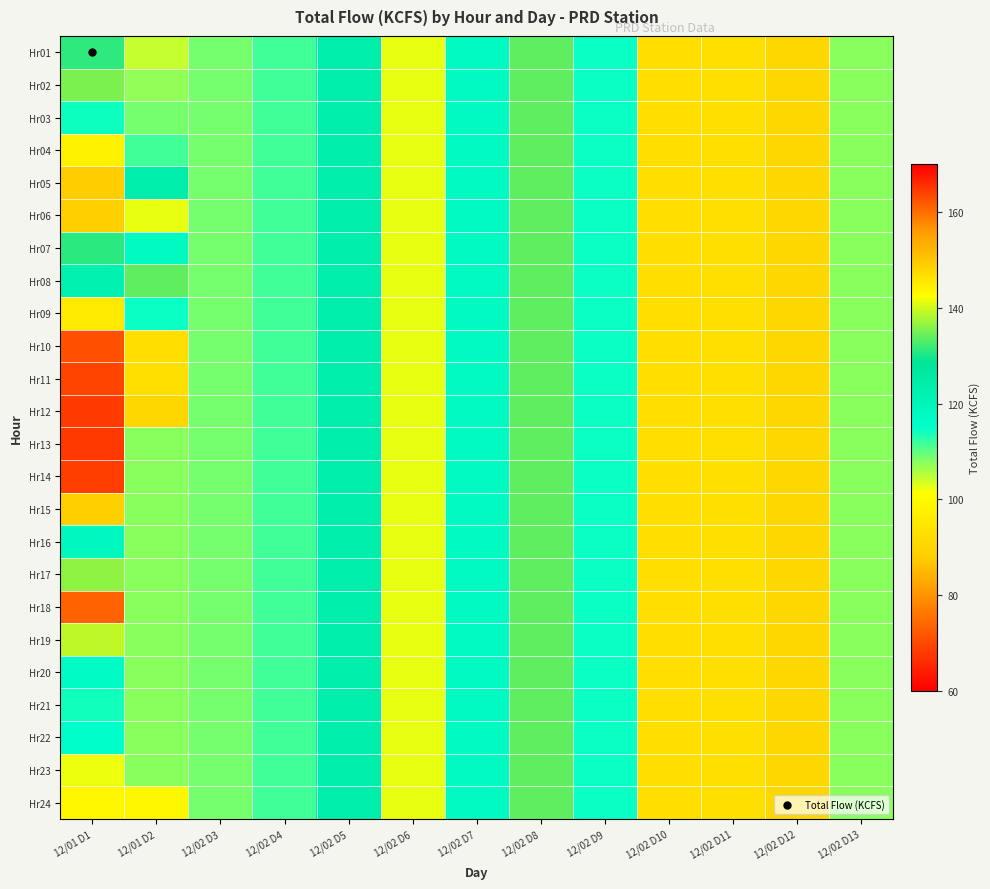

Reading right to left, transcribe all the data shown in this chart.

Hr01: 12/02 D13=107.6	12/02 D12=90.6	12/02 D11=92.7	12/02 D10=92.6	12/02 D9=114.5	12/02 D8=133.9	12/02 D7=117.5	12/02 D6=102.4	12/02 D5=123.6	12/02 D4=111.4	12/02 D3=108.6	12/01 D2=104.4	12/01 D1=131.3
Hr02: 12/02 D13=107.6	12/02 D12=90.6	12/02 D11=92.7	12/02 D10=92.6	12/02 D9=114.5	12/02 D8=133.9	12/02 D7=117.5	12/02 D6=102.4	12/02 D5=123.6	12/02 D4=111.4	12/02 D3=108.6	12/01 D2=107.1	12/01 D1=135.3
Hr03: 12/02 D13=107.6	12/02 D12=90.6	12/02 D11=92.7	12/02 D10=92.6	12/02 D9=114.5	12/02 D8=133.9	12/02 D7=117.5	12/02 D6=102.4	12/02 D5=123.6	12/02 D4=111.4	12/02 D3=108.6	12/01 D2=108.6	12/01 D1=114.3
Hr04: 12/02 D13=107.6	12/02 D12=90.6	12/02 D11=92.7	12/02 D10=92.6	12/02 D9=114.5	12/02 D8=133.9	12/02 D7=117.5	12/02 D6=102.4	12/02 D5=123.6	12/02 D4=111.4	12/02 D3=108.6	12/01 D2=111.4	12/01 D1=97.9
Hr05: 12/02 D13=107.6	12/02 D12=90.6	12/02 D11=92.7	12/02 D10=92.6	12/02 D9=114.5	12/02 D8=133.9	12/02 D7=117.5	12/02 D6=102.4	12/02 D5=123.6	12/02 D4=111.4	12/02 D3=108.6	12/01 D2=123.6	12/01 D1=88.0
Hr06: 12/02 D13=107.6	12/02 D12=90.6	12/02 D11=92.7	12/02 D10=92.6	12/02 D9=114.5	12/02 D8=133.9	12/02 D7=117.5	12/02 D6=102.4	12/02 D5=123.6	12/02 D4=111.4	12/02 D3=108.6	12/01 D2=102.4	12/01 D1=88.7
Hr07: 12/02 D13=107.6	12/02 D12=90.6	12/02 D11=92.7	12/02 D10=92.6	12/02 D9=114.5	12/02 D8=133.9	12/02 D7=117.5	12/02 D6=102.4	12/02 D5=123.6	12/02 D4=111.4	12/02 D3=108.6	12/01 D2=117.5	12/01 D1=130.9
Hr08: 12/02 D13=107.6	12/02 D12=90.6	12/02 D11=92.7	12/02 D10=92.6	12/02 D9=114.5	12/02 D8=133.9	12/02 D7=117.5	12/02 D6=102.4	12/02 D5=123.6	12/02 D4=111.4	12/02 D3=108.6	12/01 D2=133.9	12/01 D1=122.4
Hr09: 12/02 D13=107.6	12/02 D12=90.6	12/02 D11=92.7	12/02 D10=92.6	12/02 D9=114.5	12/02 D8=133.9	12/02 D7=117.5	12/02 D6=102.4	12/02 D5=123.6	12/02 D4=111.4	12/02 D3=108.6	12/01 D2=114.5	12/01 D1=95.5
Hr10: 12/02 D13=107.6	12/02 D12=90.6	12/02 D11=92.7	12/02 D10=92.6	12/02 D9=114.5	12/02 D8=133.9	12/02 D7=117.5	12/02 D6=102.4	12/02 D5=123.6	12/02 D4=111.4	12/02 D3=108.6	12/01 D2=92.6	12/01 D1=71.1
Hr11: 12/02 D13=107.6	12/02 D12=90.6	12/02 D11=92.7	12/02 D10=92.6	12/02 D9=114.5	12/02 D8=133.9	12/02 D7=117.5	12/02 D6=102.4	12/02 D5=123.6	12/02 D4=111.4	12/02 D3=108.6	12/01 D2=92.7	12/01 D1=69.3
Hr12: 12/02 D13=107.6	12/02 D12=90.6	12/02 D11=92.7	12/02 D10=92.6	12/02 D9=114.5	12/02 D8=133.9	12/02 D7=117.5	12/02 D6=102.4	12/02 D5=123.6	12/02 D4=111.4	12/02 D3=108.6	12/01 D2=90.6	12/01 D1=68.1
Hr13: 12/02 D13=107.6	12/02 D12=90.6	12/02 D11=92.7	12/02 D10=92.6	12/02 D9=114.5	12/02 D8=133.9	12/02 D7=117.5	12/02 D6=102.4	12/02 D5=123.6	12/02 D4=111.4	12/02 D3=108.6	12/01 D2=107.6	12/01 D1=67.9
Hr14: 12/02 D13=107.6	12/02 D12=90.6	12/02 D11=92.7	12/02 D10=92.6	12/02 D9=114.5	12/02 D8=133.9	12/02 D7=117.5	12/02 D6=102.4	12/02 D5=123.6	12/02 D4=111.4	12/02 D3=108.6	12/01 D2=107.6	12/01 D1=68.5
Hr15: 12/02 D13=107.6	12/02 D12=90.6	12/02 D11=92.7	12/02 D10=92.6	12/02 D9=114.5	12/02 D8=133.9	12/02 D7=117.5	12/02 D6=102.4	12/02 D5=123.6	12/02 D4=111.4	12/02 D3=108.6	12/01 D2=107.6	12/01 D1=89.0
Hr16: 12/02 D13=107.6	12/02 D12=90.6	12/02 D11=92.7	12/02 D10=92.6	12/02 D9=114.5	12/02 D8=133.9	12/02 D7=117.5	12/02 D6=102.4	12/02 D5=123.6	12/02 D4=111.4	12/02 D3=108.6	12/01 D2=107.6	12/01 D1=119.0
Hr17: 12/02 D13=107.6	12/02 D12=90.6	12/02 D11=92.7	12/02 D10=92.6	12/02 D9=114.5	12/02 D8=133.9	12/02 D7=117.5	12/02 D6=102.4	12/02 D5=123.6	12/02 D4=111.4	12/02 D3=108.6	12/01 D2=107.6	12/01 D1=136.3
Hr18: 12/02 D13=107.6	12/02 D12=90.6	12/02 D11=92.7	12/02 D10=92.6	12/02 D9=114.5	12/02 D8=133.9	12/02 D7=117.5	12/02 D6=102.4	12/02 D5=123.6	12/02 D4=111.4	12/02 D3=108.6	12/01 D2=107.6	12/01 D1=161.1
Hr19: 12/02 D13=107.6	12/02 D12=90.6	12/02 D11=92.7	12/02 D10=92.6	12/02 D9=114.5	12/02 D8=133.9	12/02 D7=117.5	12/02 D6=102.4	12/02 D5=123.6	12/02 D4=111.4	12/02 D3=108.6	12/01 D2=107.6	12/01 D1=139.0
Hr20: 12/02 D13=107.6	12/02 D12=90.6	12/02 D11=92.7	12/02 D10=92.6	12/02 D9=114.5	12/02 D8=133.9	12/02 D7=117.5	12/02 D6=102.4	12/02 D5=123.6	12/02 D4=111.4	12/02 D3=108.6	12/01 D2=107.6	12/01 D1=117.1
Hr21: 12/02 D13=107.6	12/02 D12=90.6	12/02 D11=92.7	12/02 D10=92.6	12/02 D9=114.5	12/02 D8=133.9	12/02 D7=117.5	12/02 D6=102.4	12/02 D5=123.6	12/02 D4=111.4	12/02 D3=108.6	12/01 D2=107.6	12/01 D1=114.1
Hr22: 12/02 D13=107.6	12/02 D12=90.6	12/02 D11=92.7	12/02 D10=92.6	12/02 D9=114.5	12/02 D8=133.9	12/02 D7=117.5	12/02 D6=102.4	12/02 D5=123.6	12/02 D4=111.4	12/02 D3=108.6	12/01 D2=107.6	12/01 D1=115.0
Hr23: 12/02 D13=107.6	12/02 D12=90.6	12/02 D11=92.7	12/02 D10=92.6	12/02 D9=114.5	12/02 D8=133.9	12/02 D7=117.5	12/02 D6=102.4	12/02 D5=123.6	12/02 D4=111.4	12/02 D3=108.6	12/01 D2=107.6	12/01 D1=102.3
Hr24: 12/02 D13=107.6	12/02 D12=90.6	12/02 D11=92.7	12/02 D10=92.6	12/02 D9=114.5	12/02 D8=133.9	12/02 D7=117.5	12/02 D6=102.4	12/02 D5=123.6	12/02 D4=111.4	12/02 D3=108.6	12/01 D2=99.3	12/01 D1=99.3